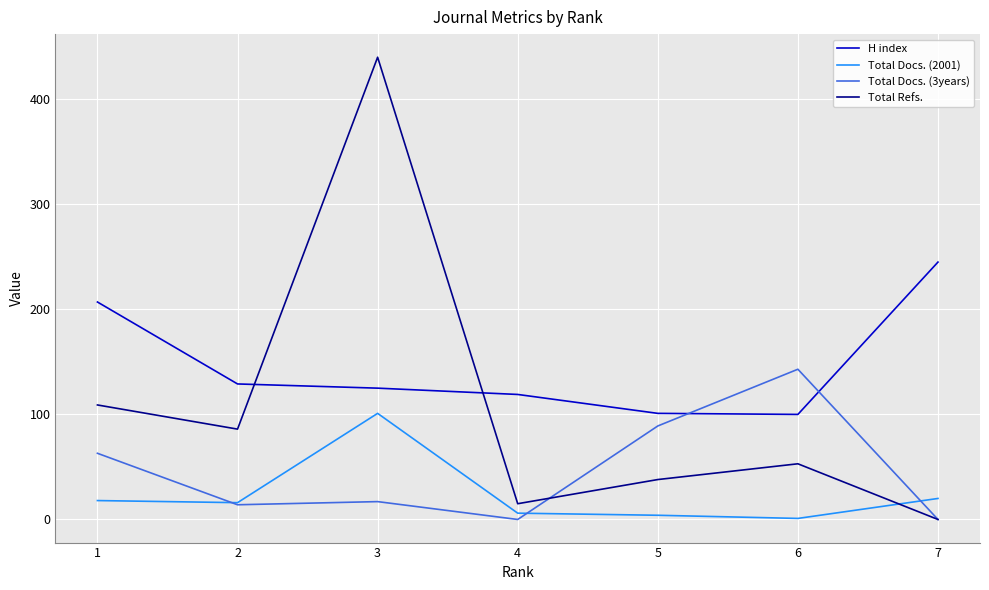

What are all the series names shown in the legend?

H index, Total Docs. (2001), Total Docs. (3years), Total Refs.